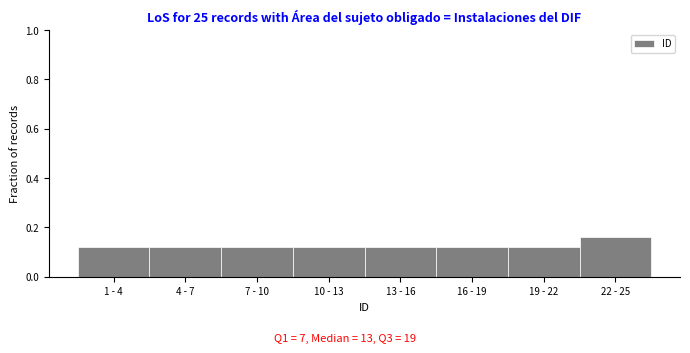

How many values are between 0 and 1?

8